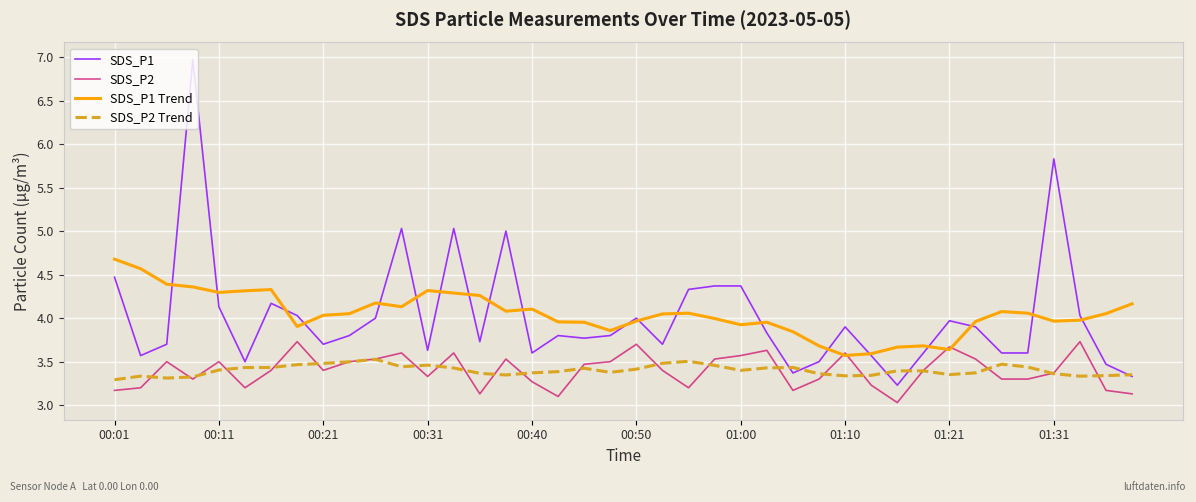

True or false: SDS_P1 Trend and SDS_P2 Trend intersect in this chart.

False